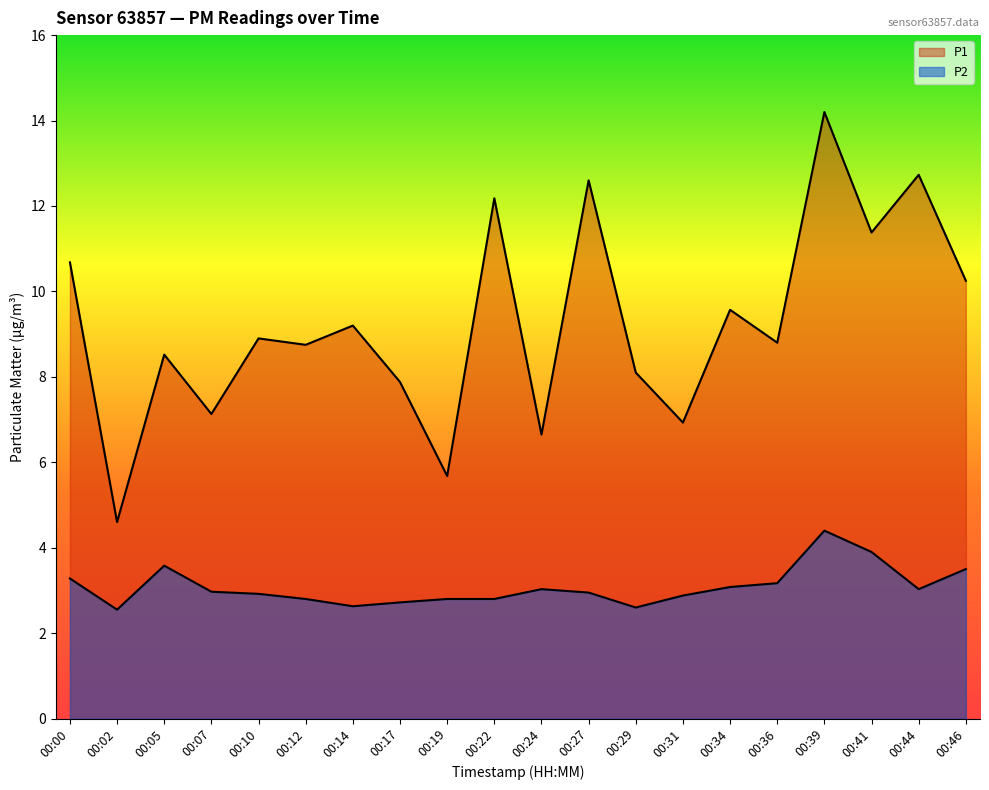

True or false: P1 and P2 cross at least once.

False